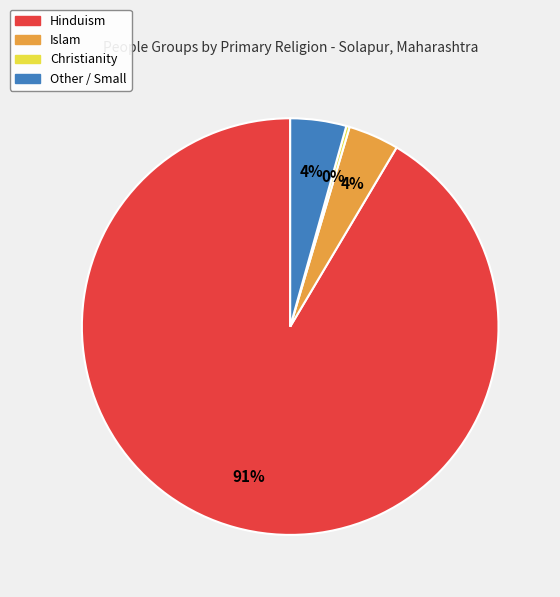

To the nearest percent, what is the average slice percentage?

25%